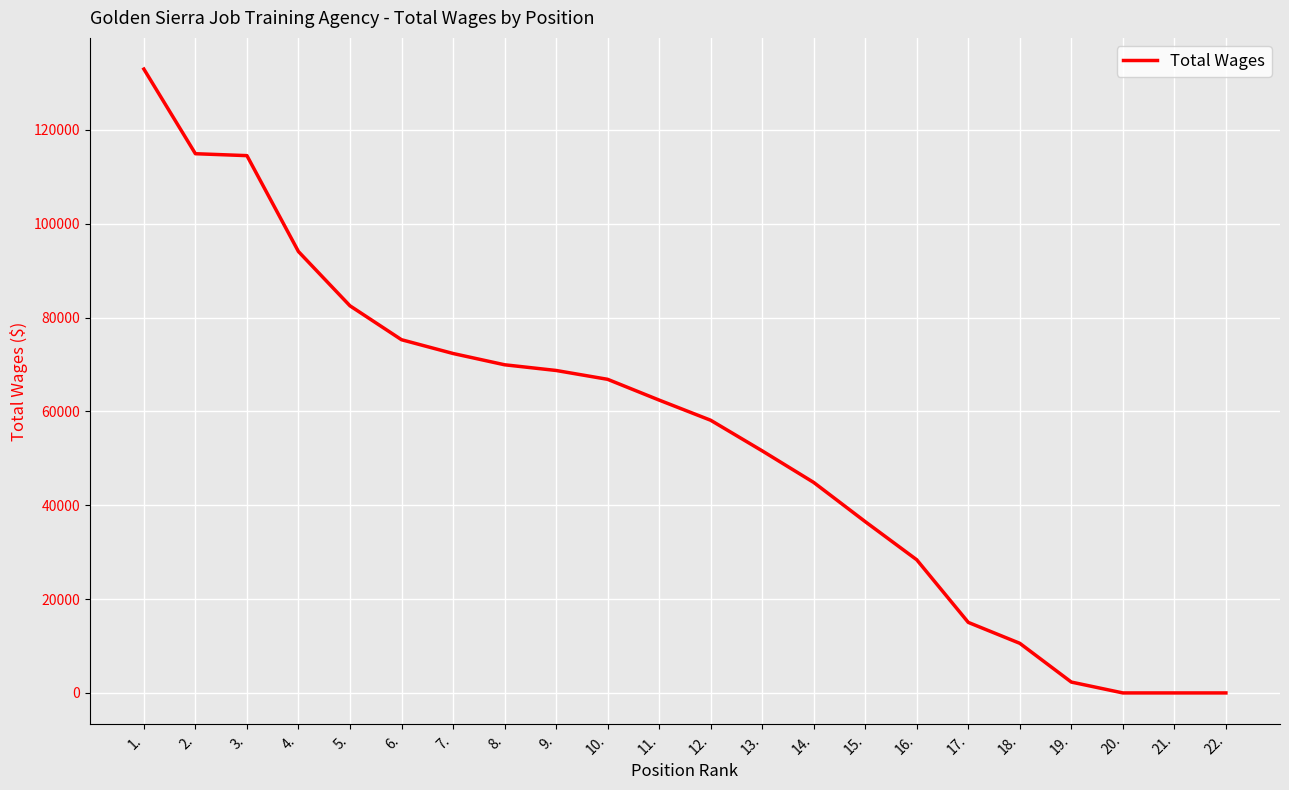

What is the change in value from 3. to 5.?

-32008